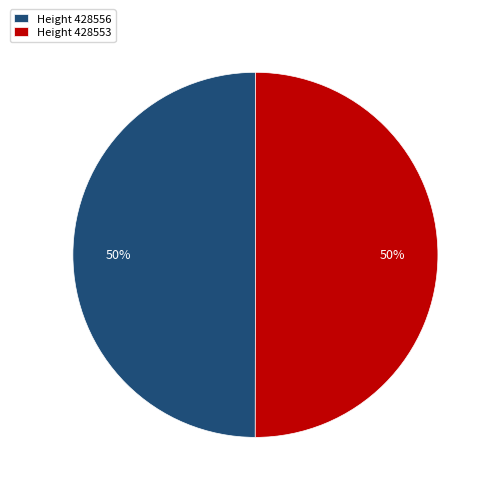

To the nearest percent, what percentage of the pie is Height 428553?

50%